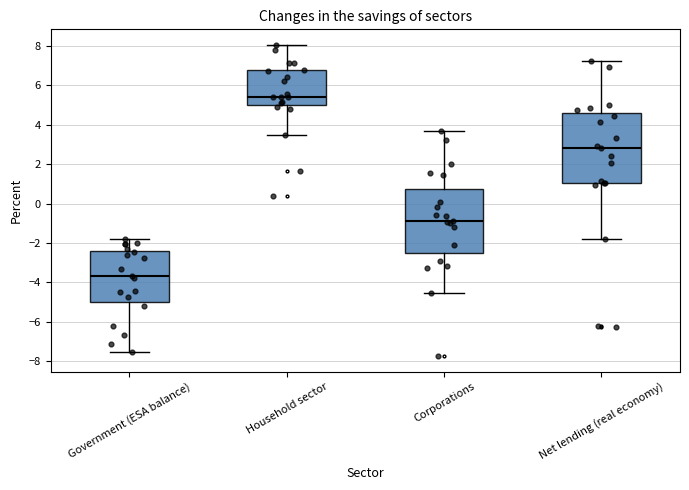

Reading left to right, transcribe this box plot: for each box, give where its median line is, the range the box spans, and where its two whiskers end, as read against the y-axis. The values are not printed on the chart, so give them approximately, as read against the axis.

Government (ESA balance): median -3.6, box -5.0 to -2.4, whiskers -7.6 to -1.8
Household sector: median 5.4, box 5.0 to 6.8, whiskers 3.4 to 8.0
Corporations: median -0.8, box -2.6 to 0.8, whiskers -4.6 to 3.6
Net lending (real economy): median 2.8, box 1.0 to 4.6, whiskers -1.8 to 7.2